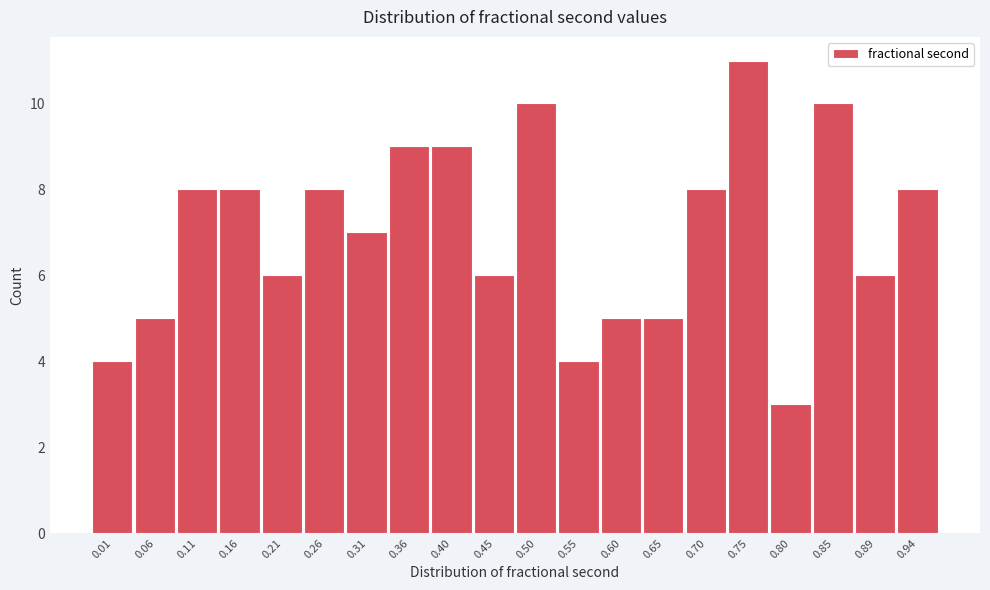

Reading left to right, extract all data points from this chart.

0.01=4	0.06=5	0.11=8	0.16=8	0.21=6	0.26=8	0.31=7	0.36=9	0.40=9	0.45=6	0.50=10	0.55=4	0.60=5	0.65=5	0.70=8	0.75=11	0.80=3	0.85=10	0.89=6	0.94=8